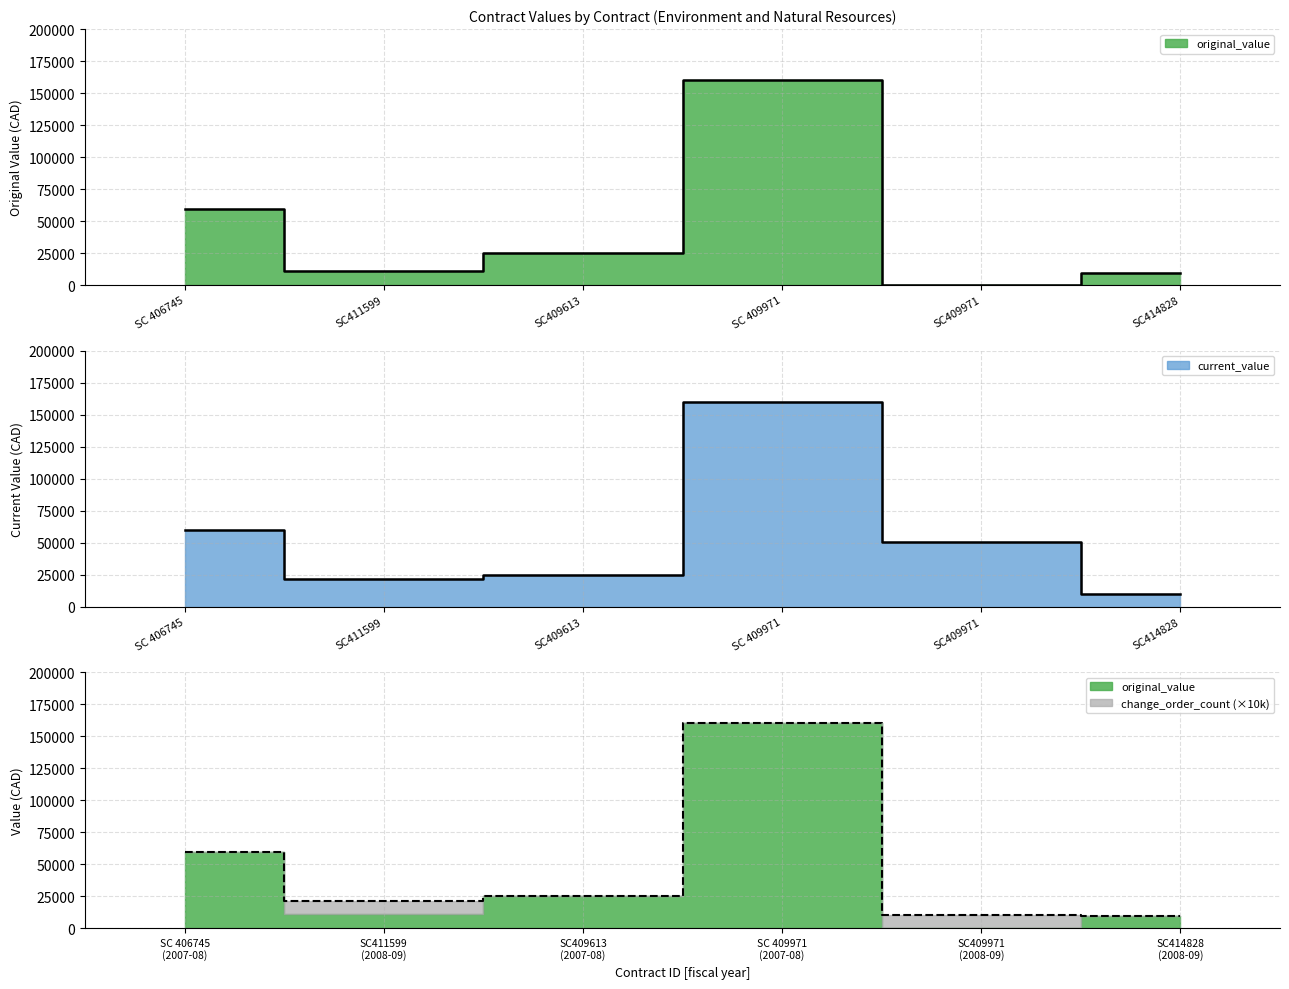

The value of current_value at SC 406745 is 59598.2. True or false?

True